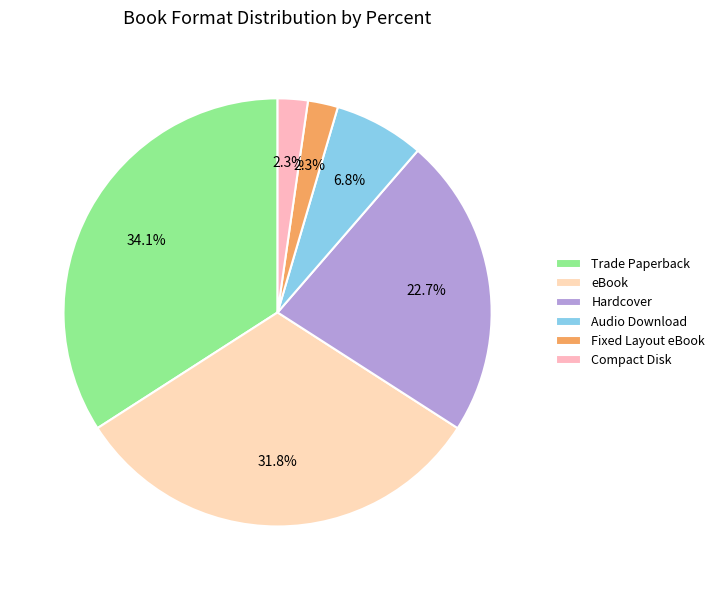

Count the number of slices in the pie.

6